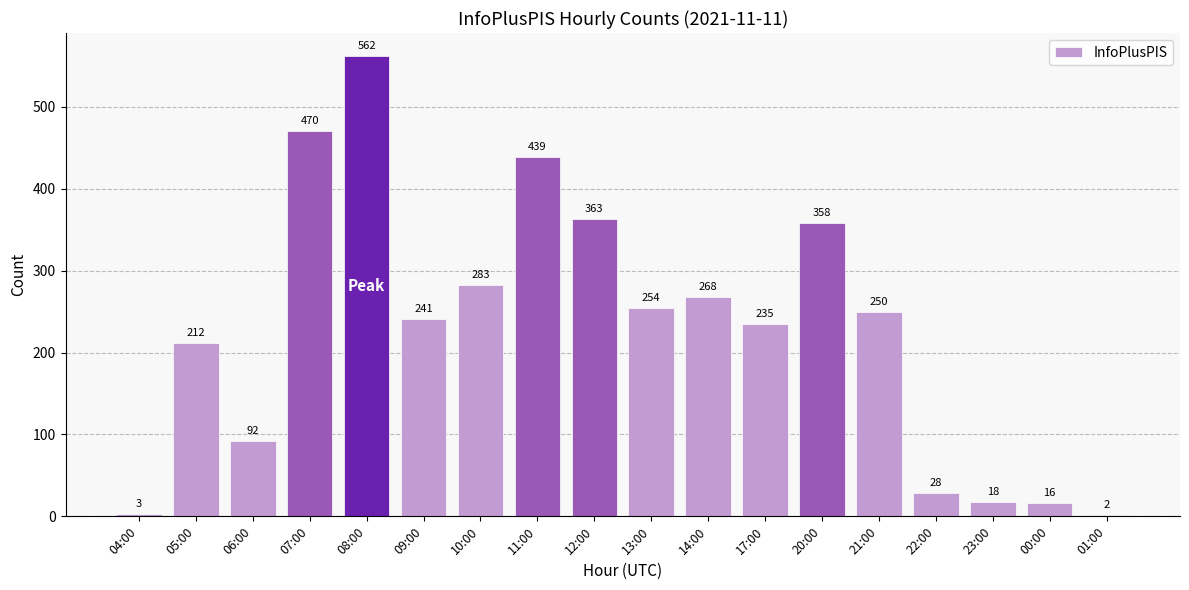

What is the maximum value shown in the chart?

562